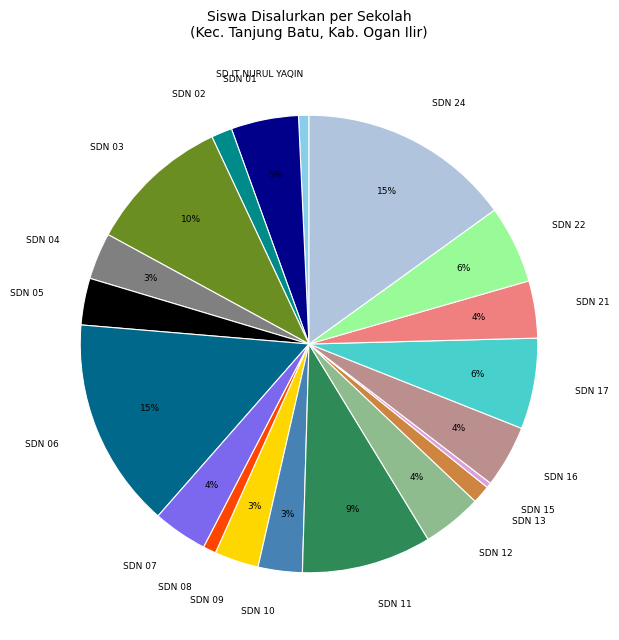

Which has a higher value, SD IT NURUL YAQIN or SDN 05?

SDN 05